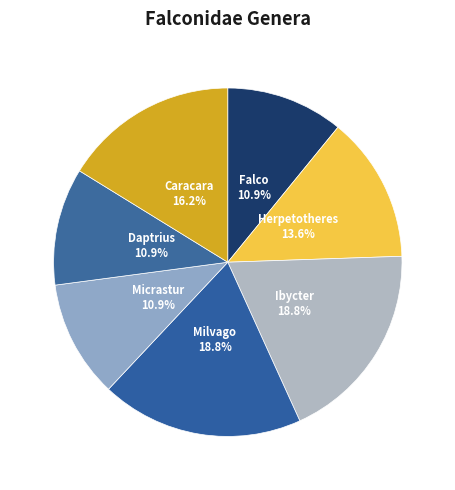

To the nearest percent, what is the difference between the largest and smallest slice percentages?

8%